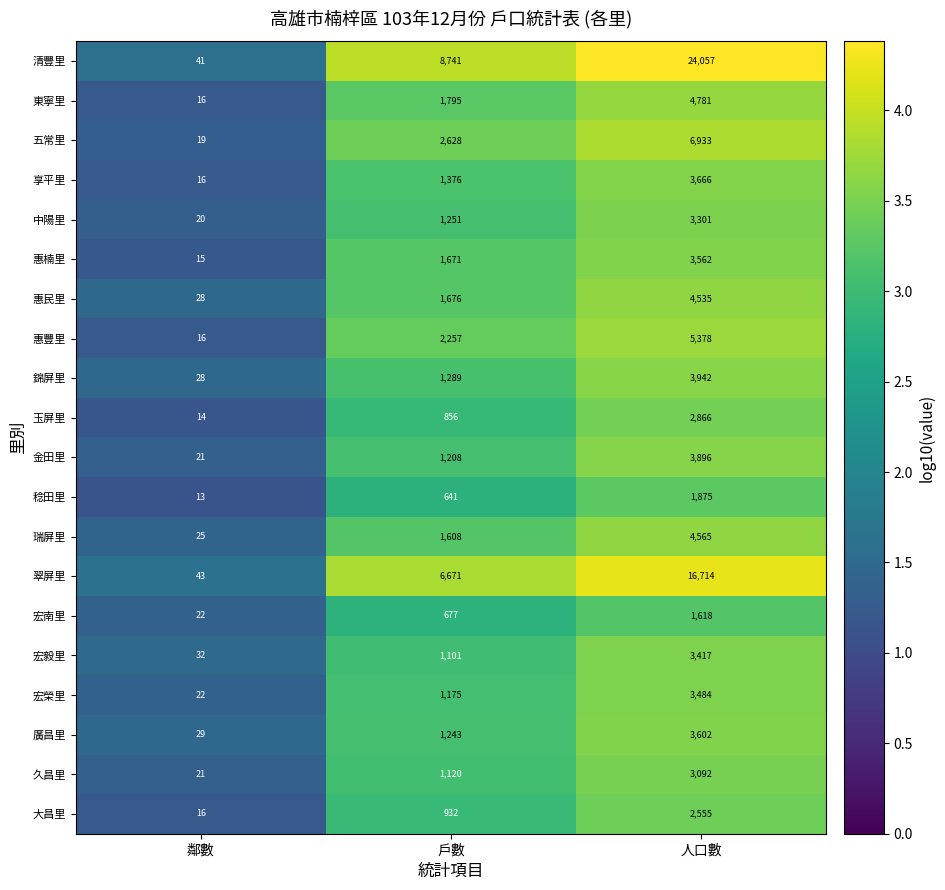

Count the 翠屏里 values in the range 43 to 16714.

3